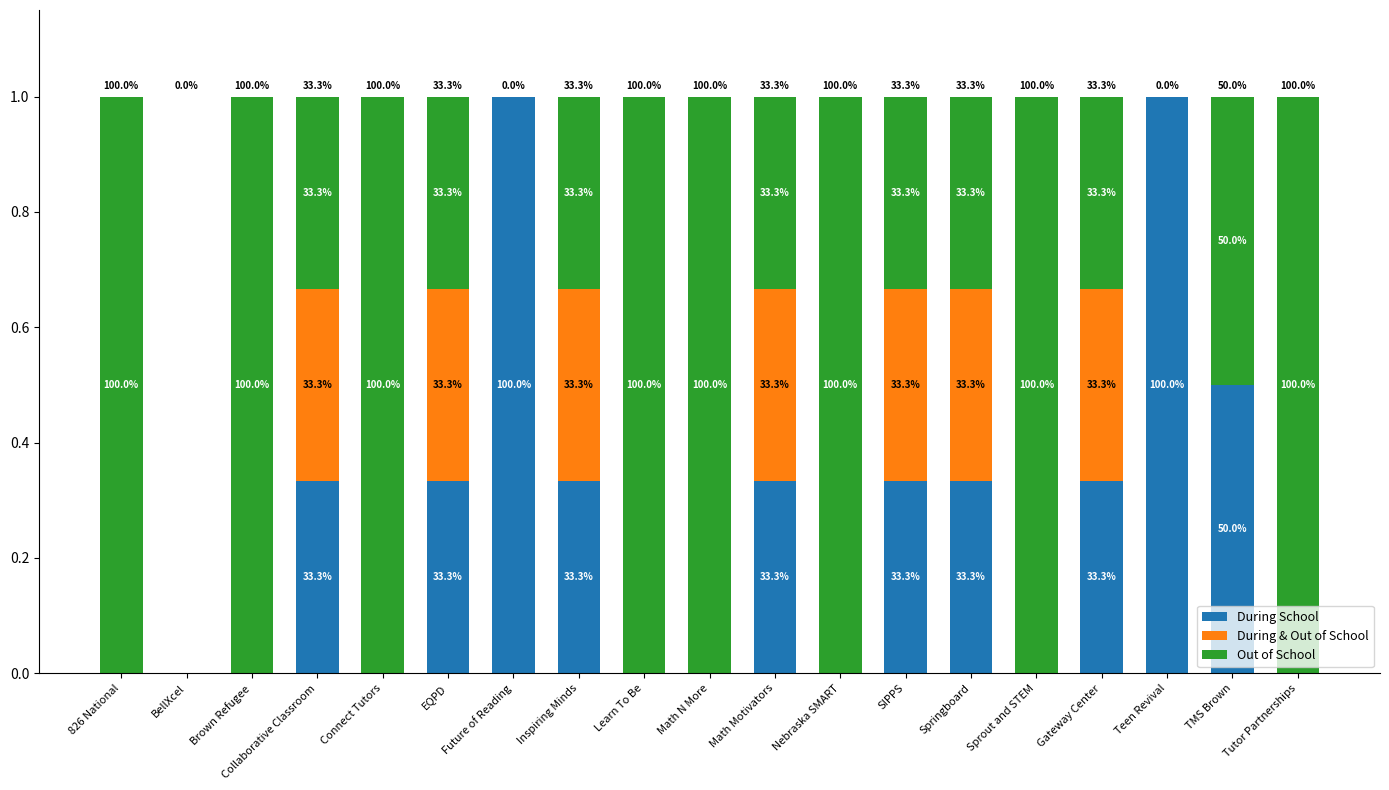

What are all the series names shown in the legend?

During School, During & Out of School, Out of School